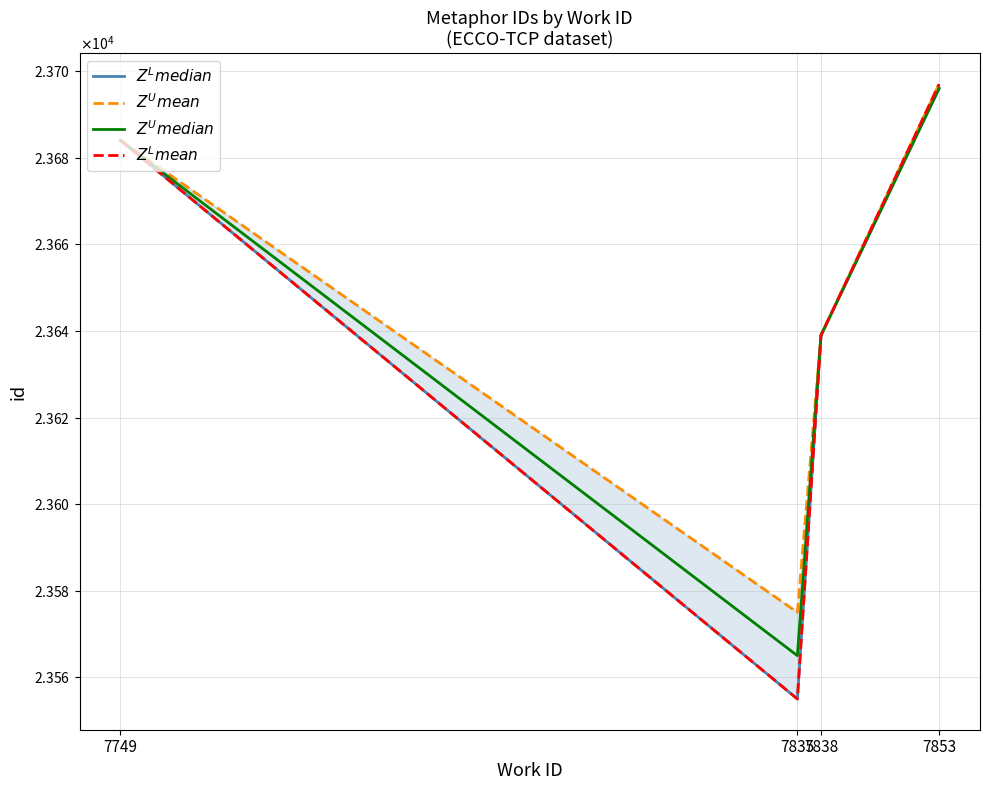

How many categories are shown in the chart?

4